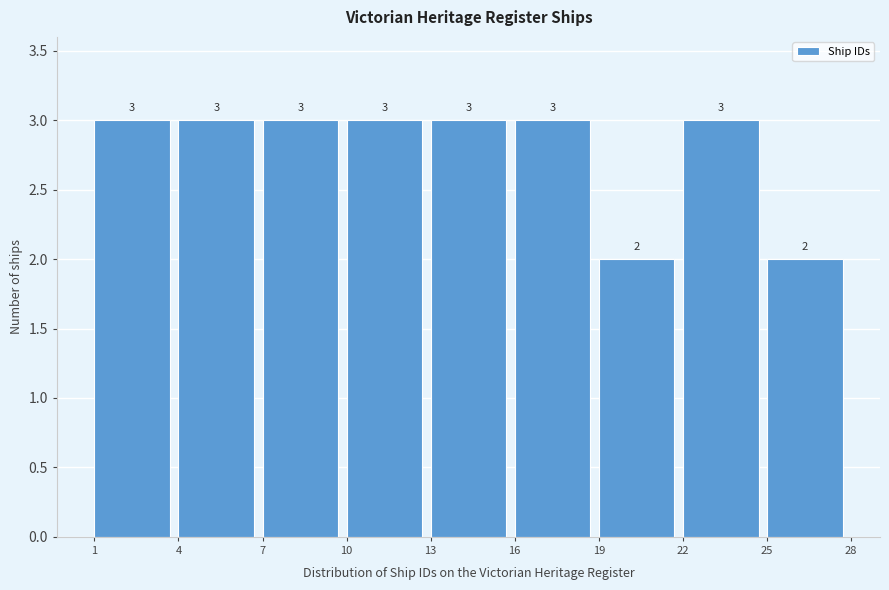

Reading left to right, transcribe all the data shown in this chart.

3	3	3	3	3	3	2	3	2